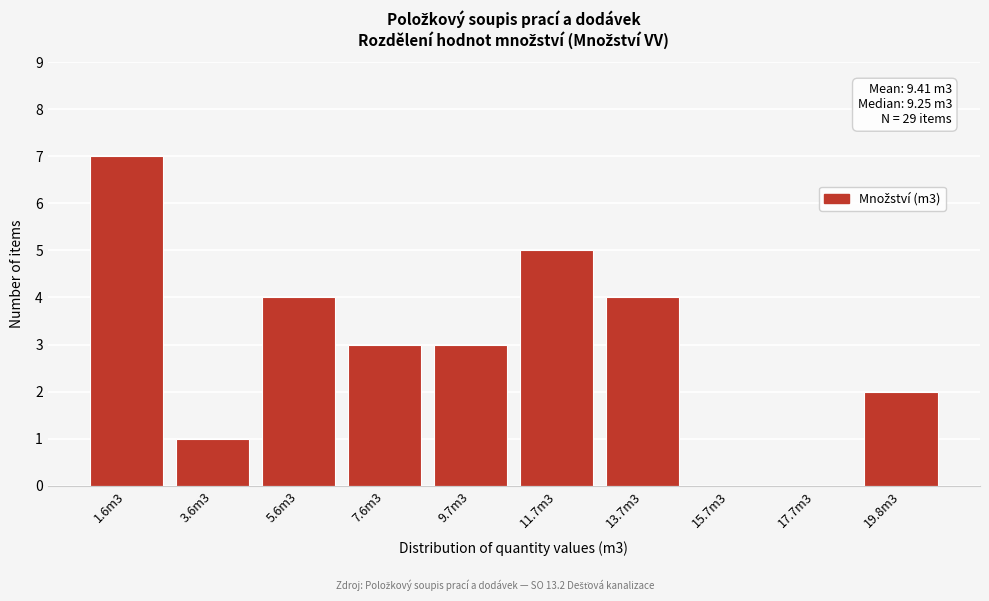

Reading left to right, what are all the values shown in this chart?

1.6m3=7	3.6m3=1	5.6m3=4	7.6m3=3	9.7m3=3	11.7m3=5	13.7m3=4	15.7m3=0	17.7m3=0	19.8m3=2